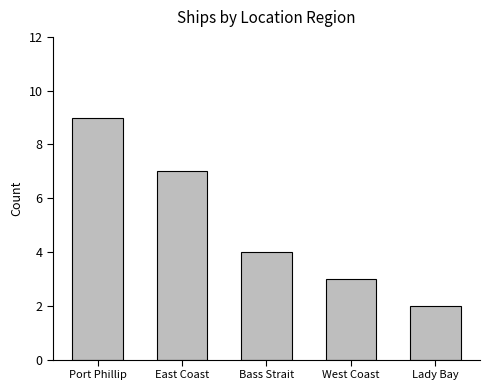

What is the difference between the values at East Coast and Port Phillip?

2